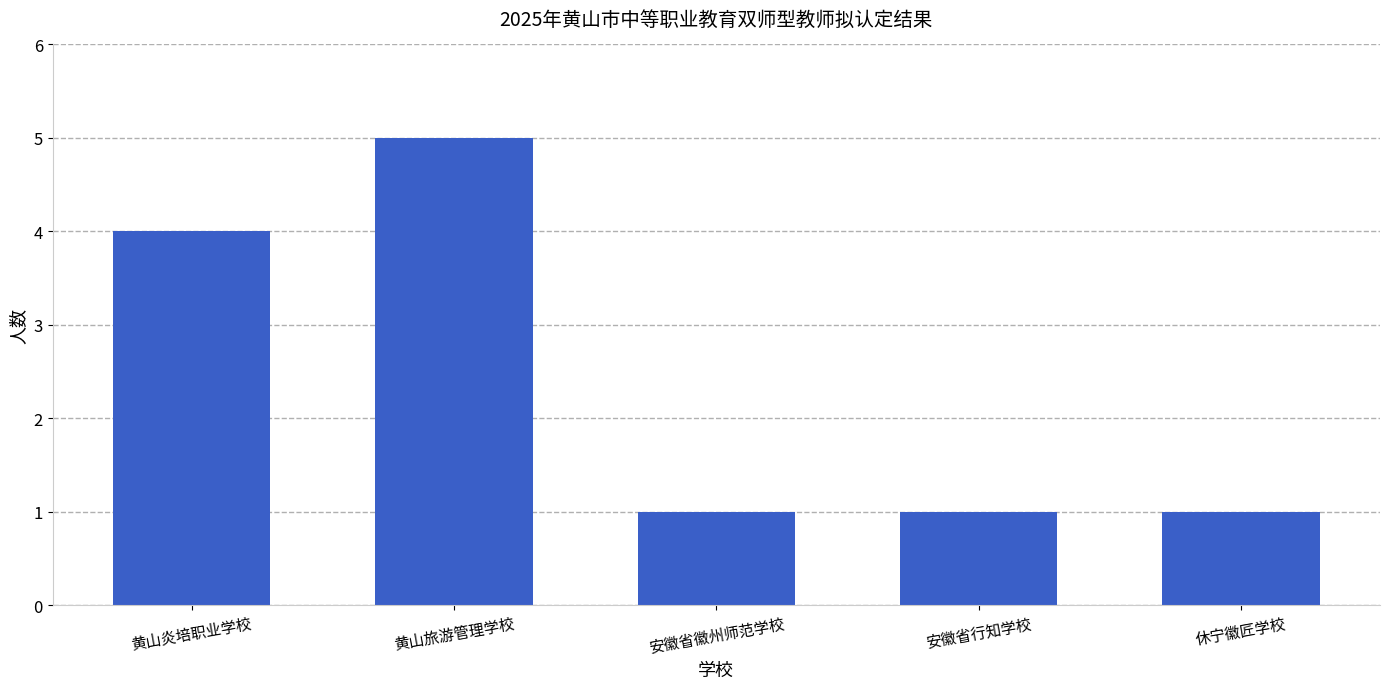

How many bars are there in total?

5